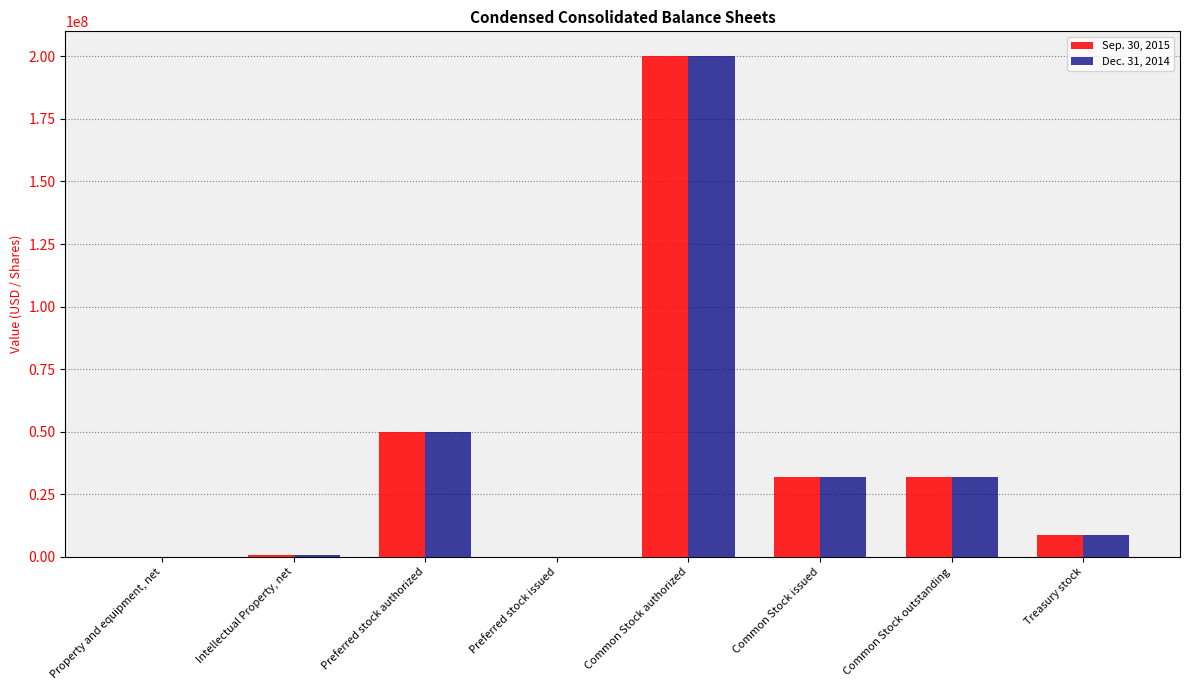

What is the total value across all series at Preferred stock authorized?

100000000